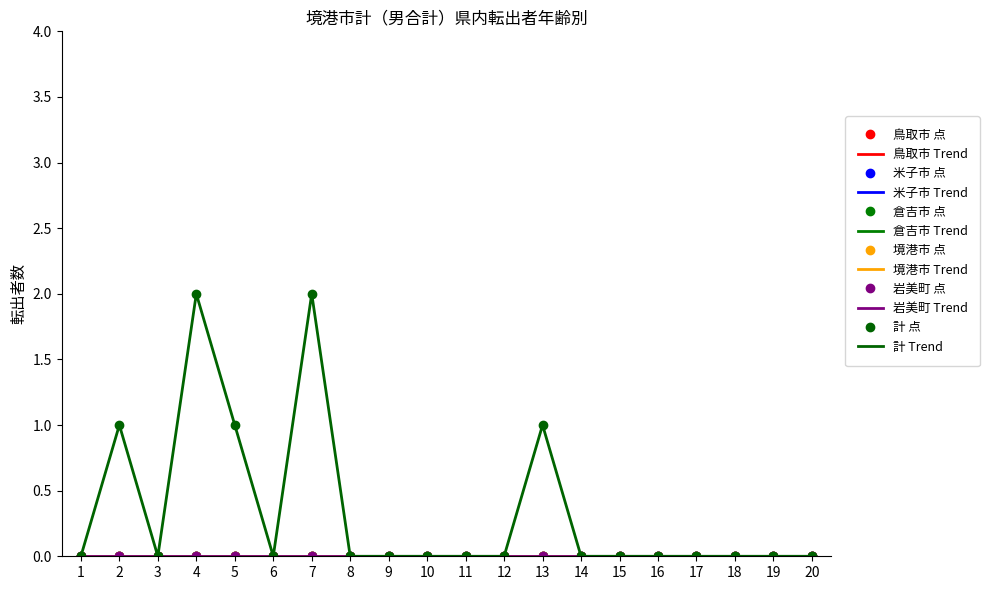

Count the number of categories in the chart.

20